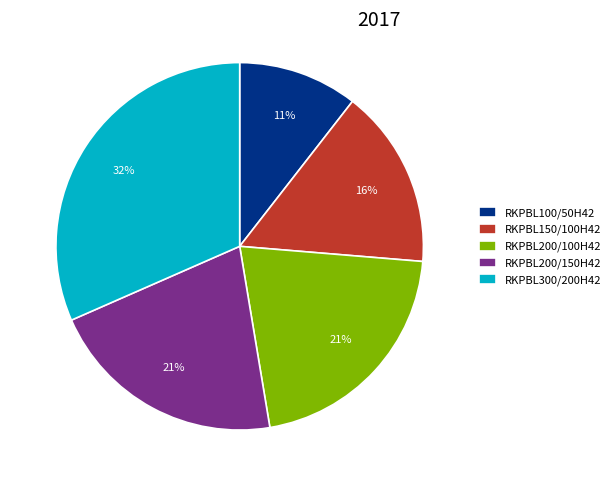

Which slice is the largest?

RKPBL300/200H42